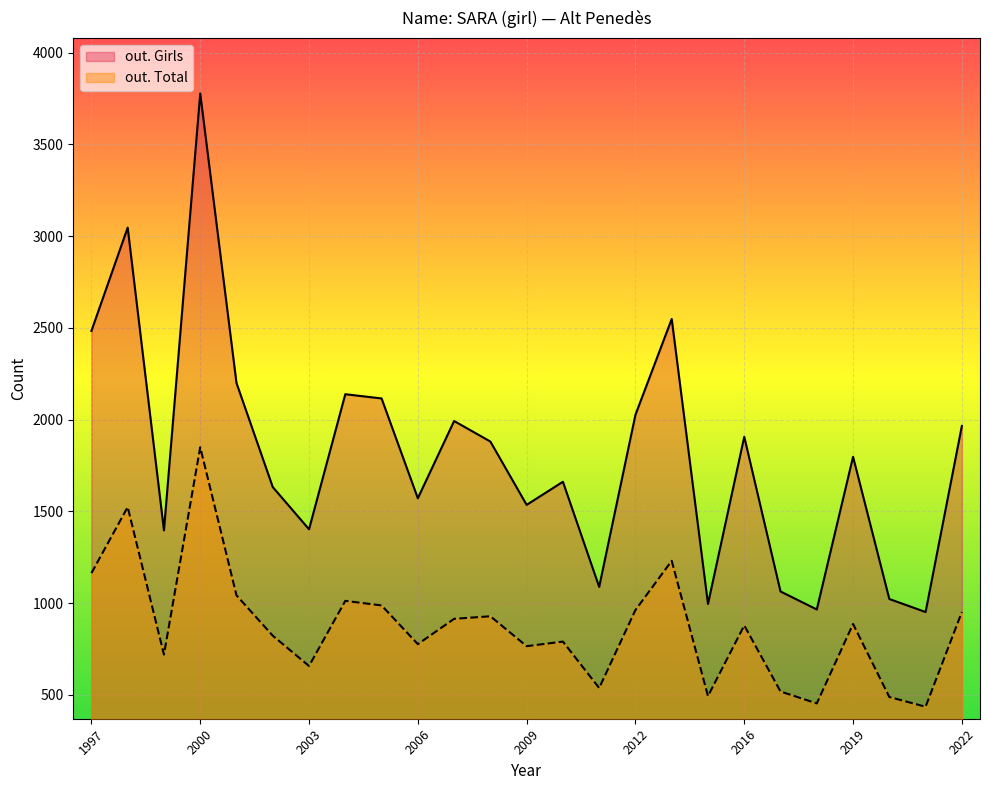

The out. Girls series shows 329 at 2009. True or false?

False